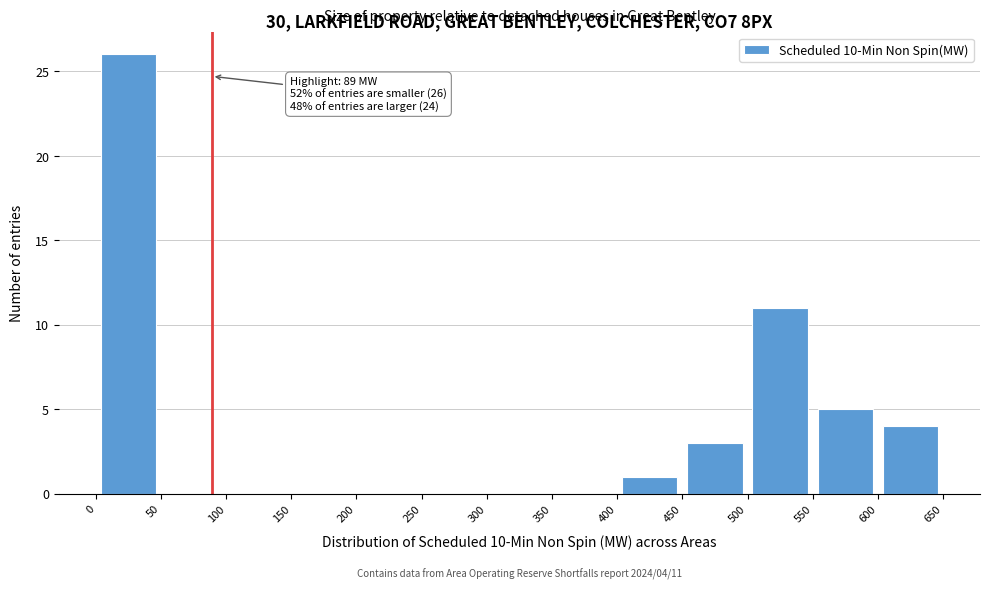

Over which range of the x-axis is the bar tallest?

0 to 50